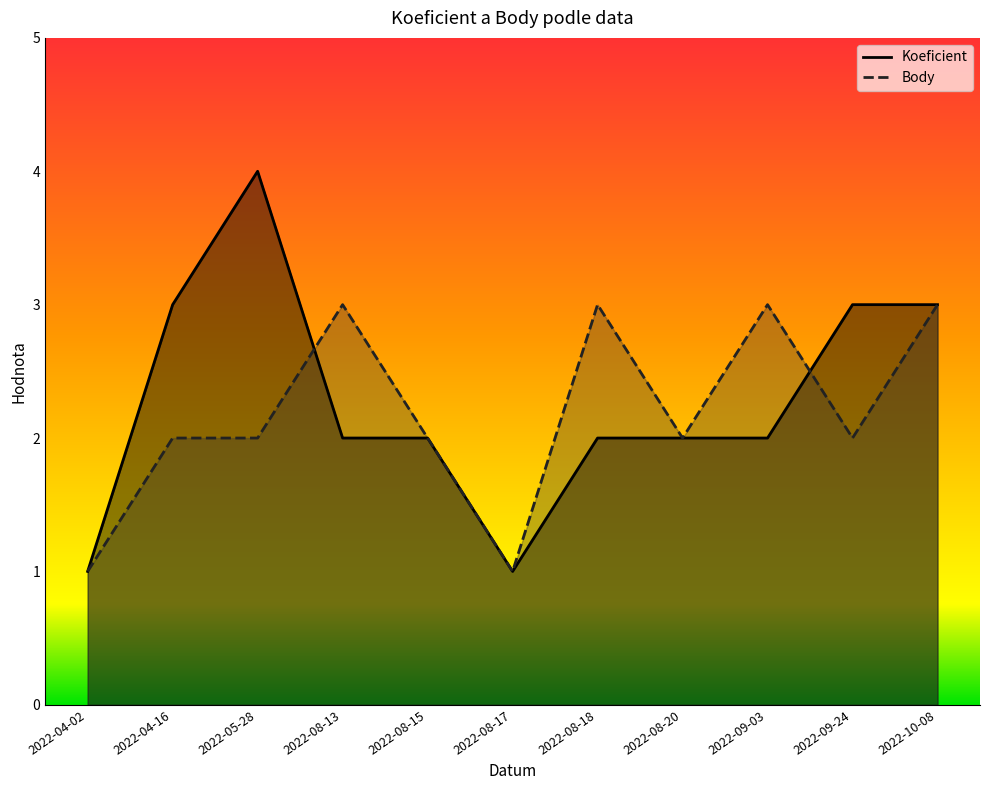

The Body series shows 2 at 2022-05-28. True or false?

True